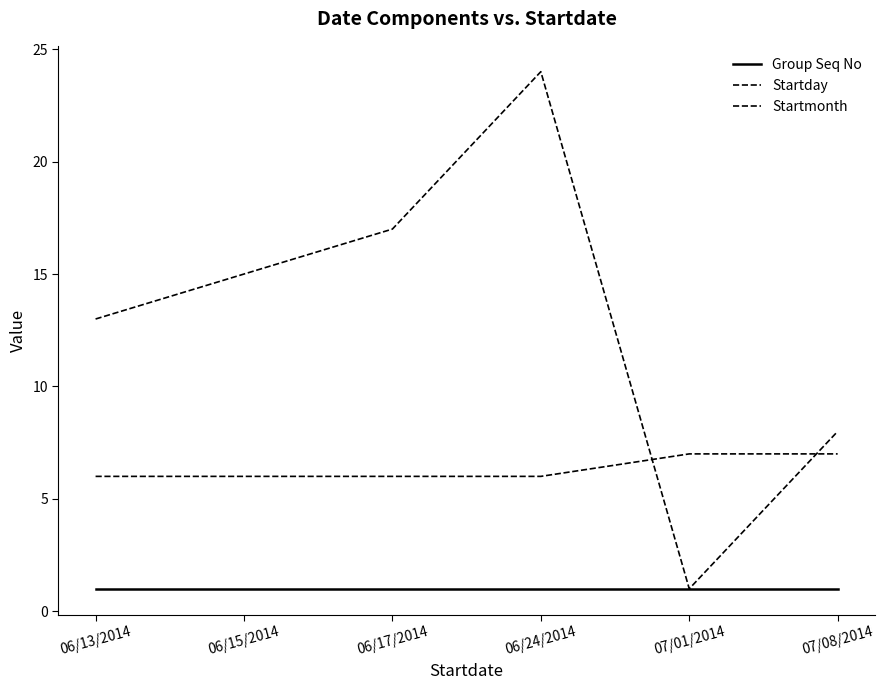

Is this an area chart (filled region under the line)?

No